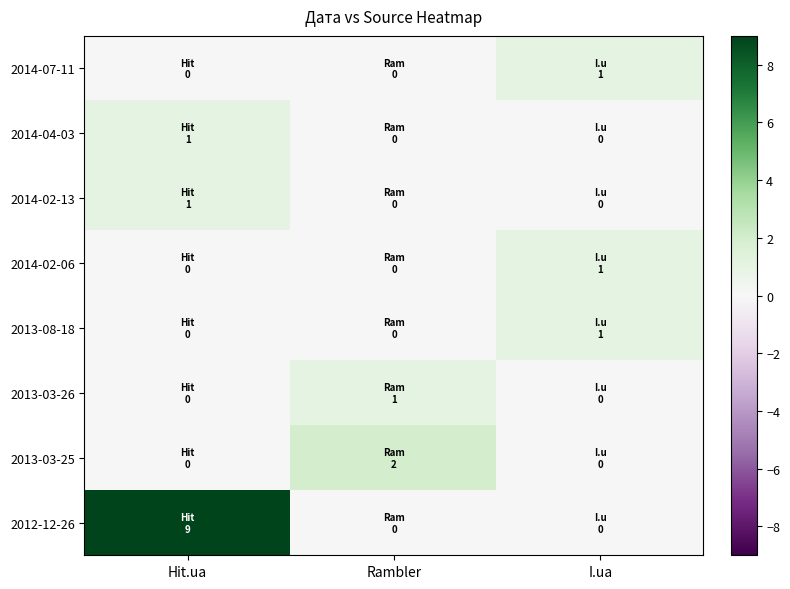

Reading left to right, list all the values displayed in this chart.

2014-07-11: Hit.ua=0	Rambler=0	I.ua=1
2014-04-03: Hit.ua=1	Rambler=0	I.ua=0
2014-02-13: Hit.ua=1	Rambler=0	I.ua=0
2014-02-06: Hit.ua=0	Rambler=0	I.ua=1
2013-08-18: Hit.ua=0	Rambler=0	I.ua=1
2013-03-26: Hit.ua=0	Rambler=1	I.ua=0
2013-03-25: Hit.ua=0	Rambler=2	I.ua=0
2012-12-26: Hit.ua=9	Rambler=0	I.ua=0